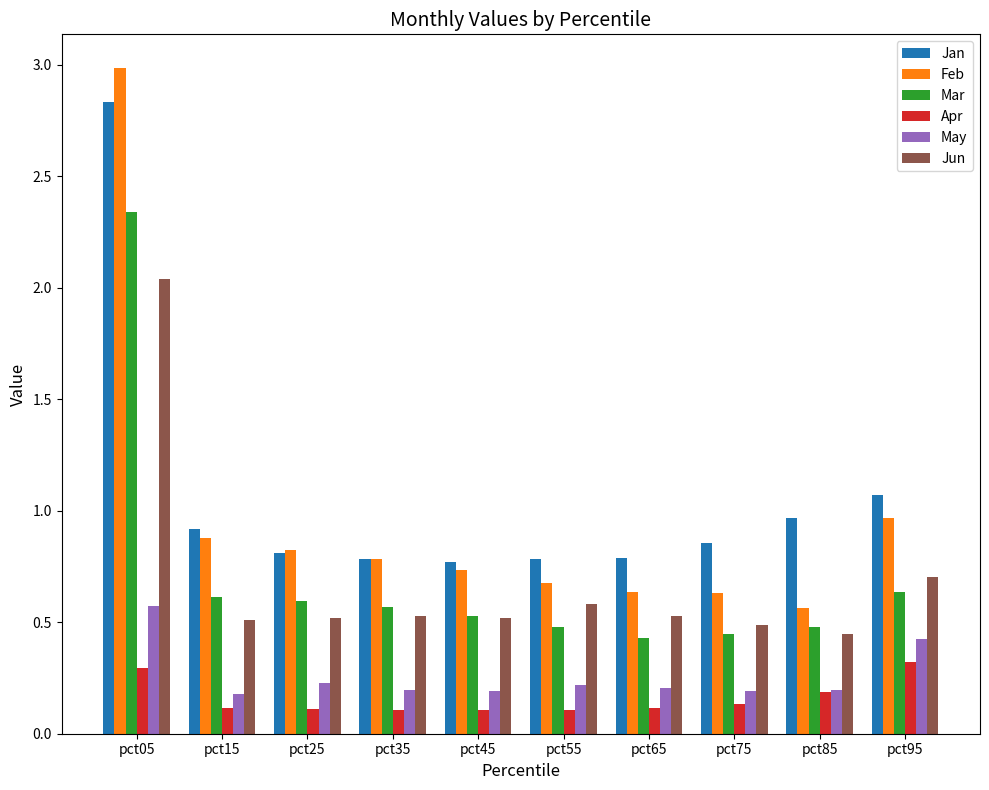

What is the value of the May bar at the 7th from the left?

0.2